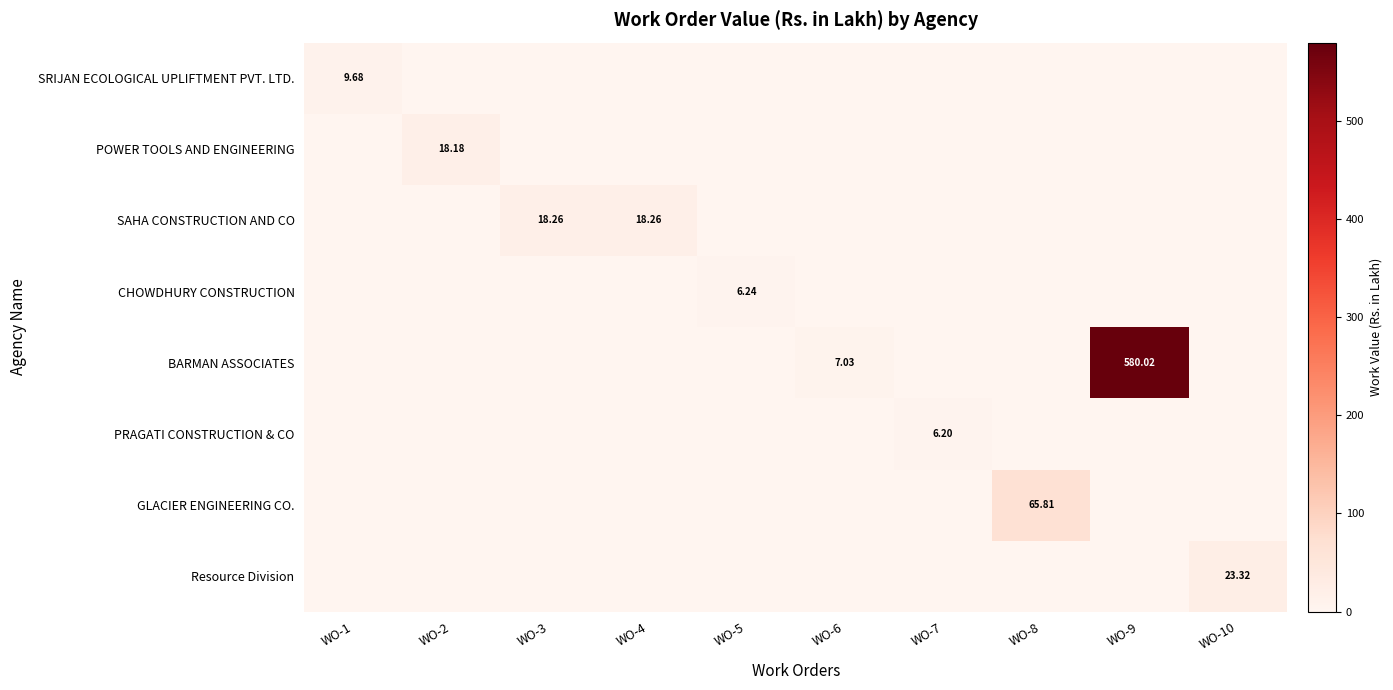

Between WO-2 and WO-5, which series saw the biggest shift?

POWER TOOLS AND ENGINEERING